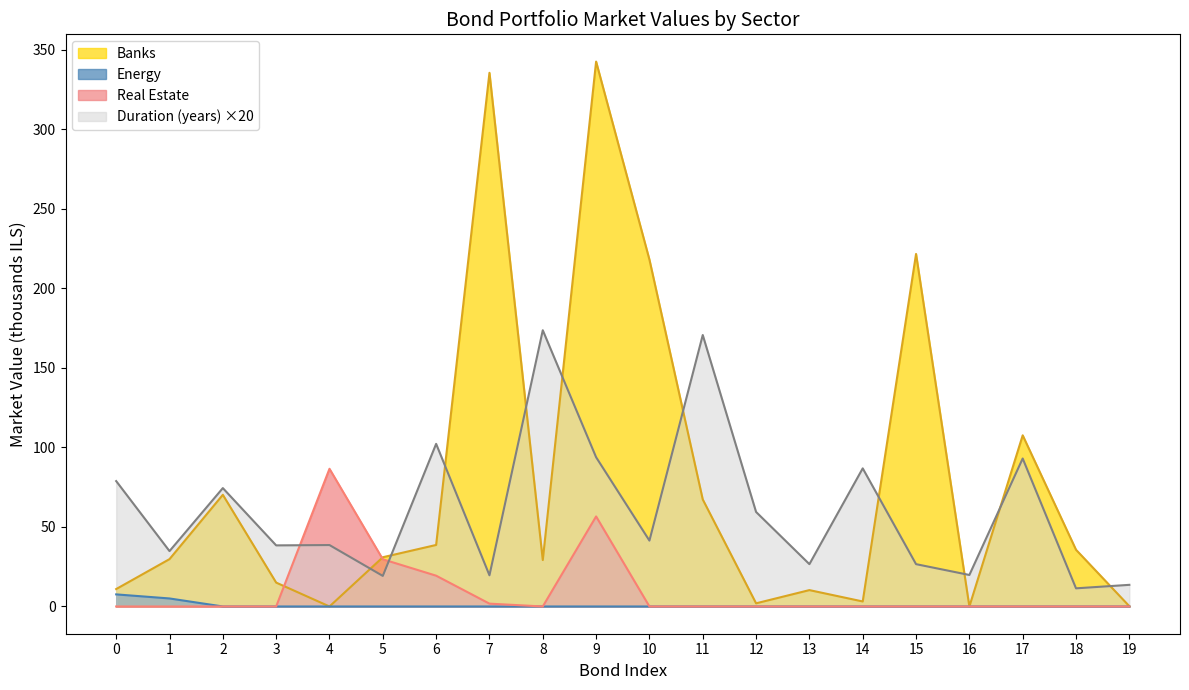

What is the sum of all Energy values?

12.6